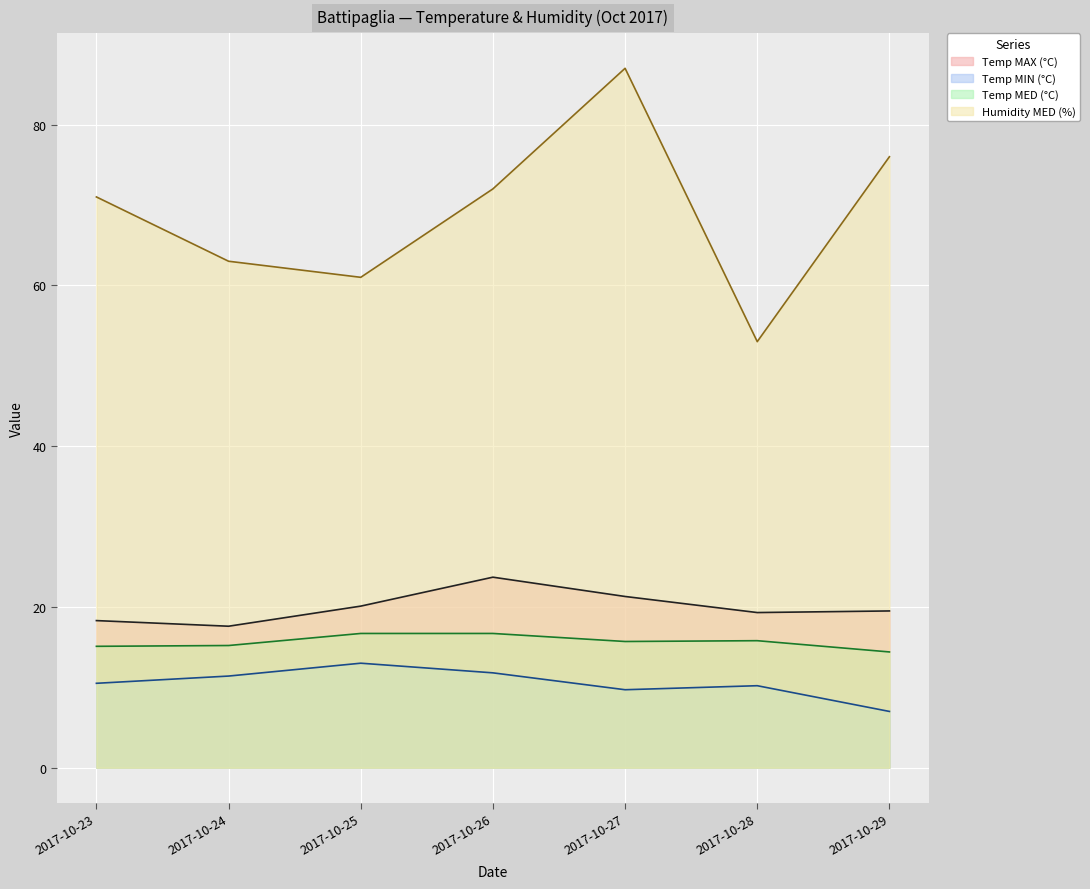

At how many categories does at least one series exceed 27?

7